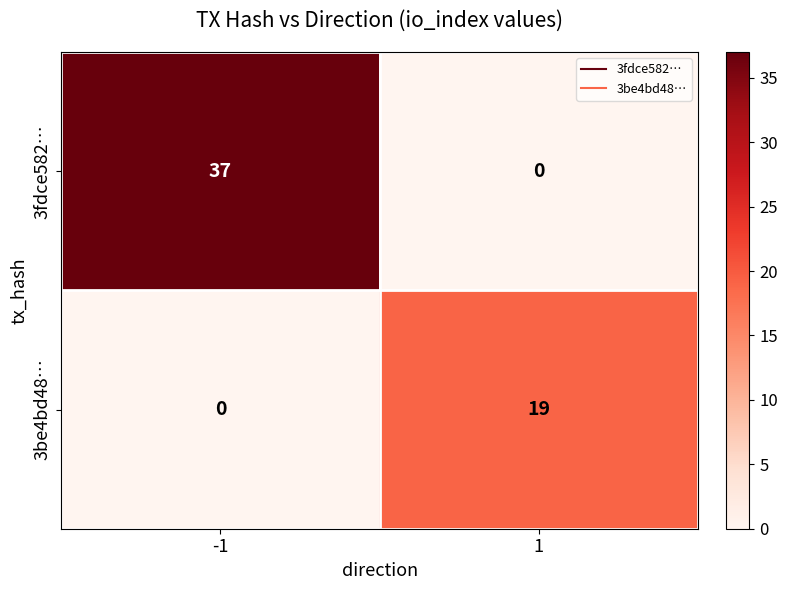

What is the difference between the maximum and minimum values in the 3fdce582… series?

37